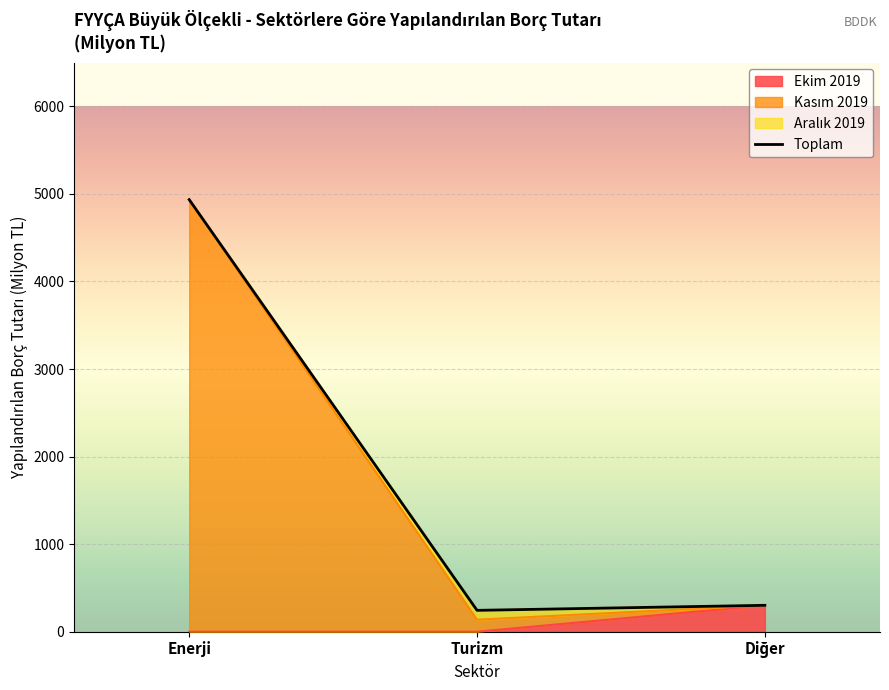

True or false: Bağıtlanan Firma Sayısı (Ekim 2019) and Yapılandırılan Borç Tutarı Ekim 2019 cross at least once.

False